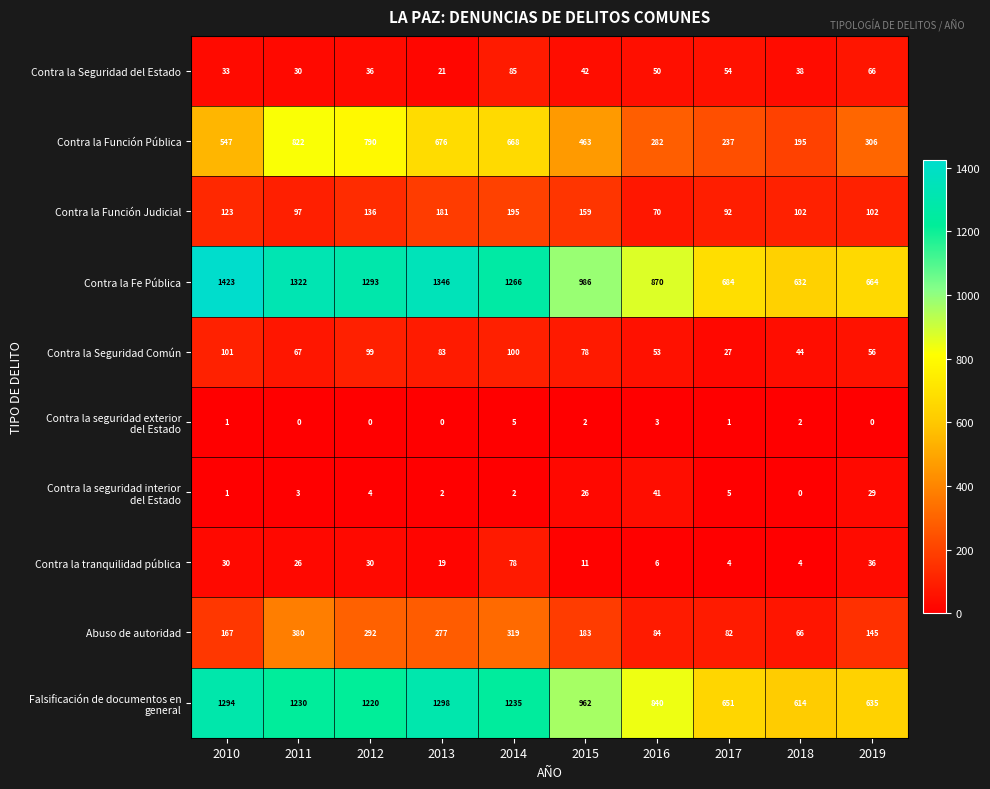

What is the average value of the Abuso de autoridad series?

200